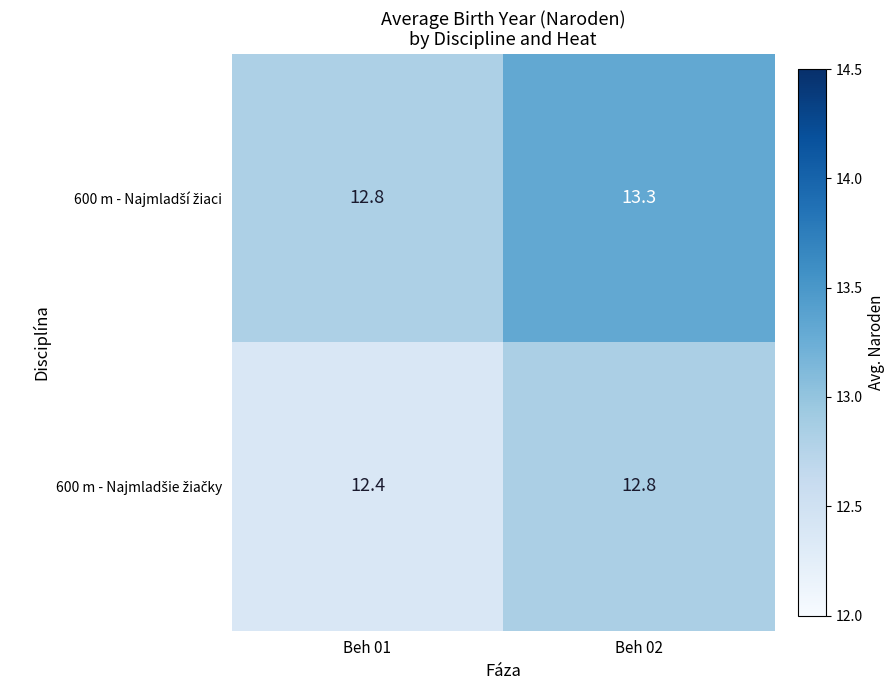

At which category is the sum across all series the highest?

Beh 02